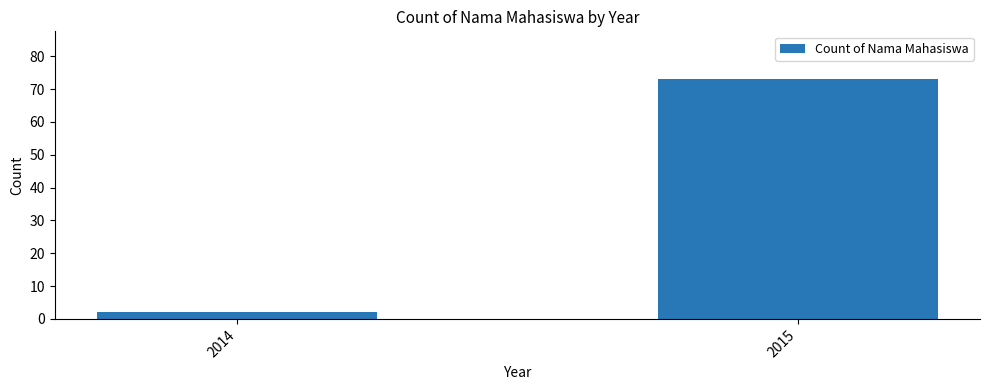

What is the value of the 2nd bar from the left?

73